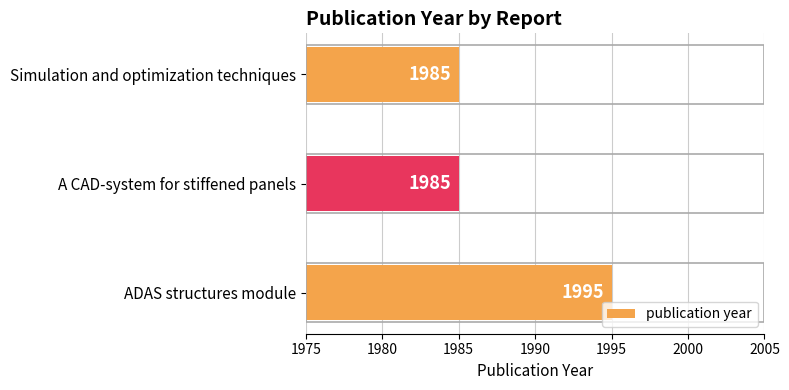

How many bars are there in total?

3